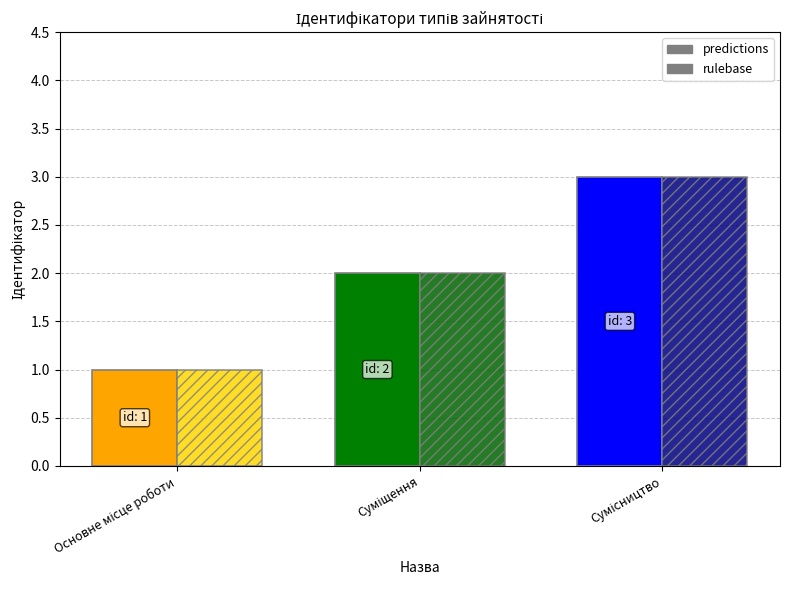

What are all the series names shown in the legend?

predictions, rulebase